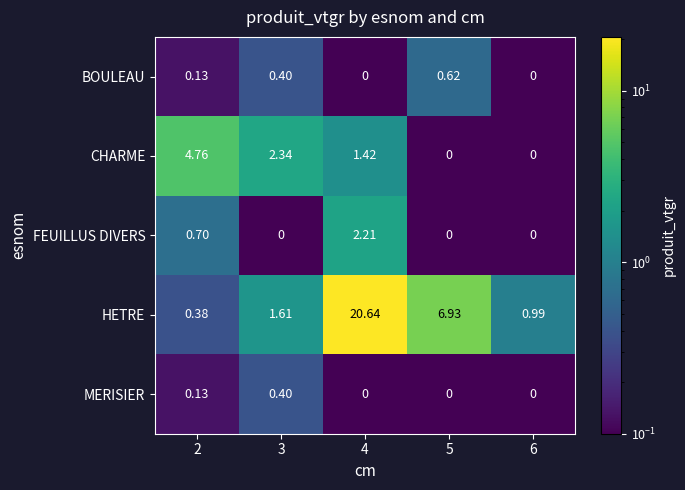

Rank the series by their maximum value, from lowest to highest.

MERISIER, BOULEAU, FEUILLUS DIVERS, CHARME, HETRE